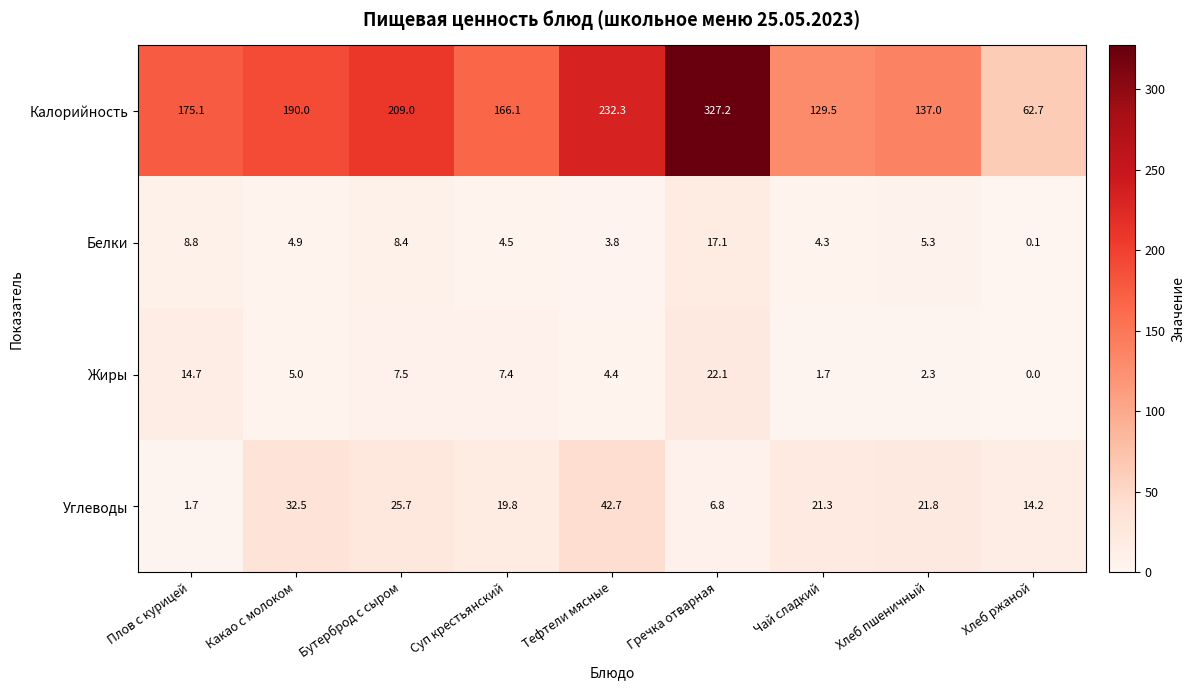

True or false: Калорийность has a value of 232.3 at Тефтели мясные.

True